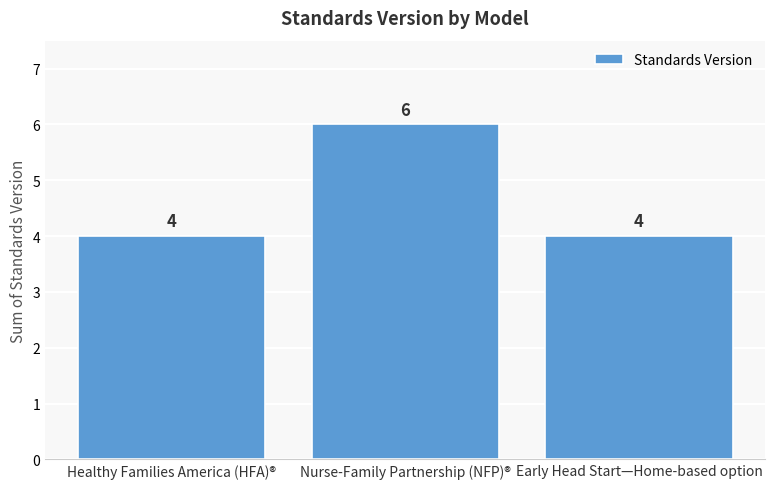

What is the average value?

5